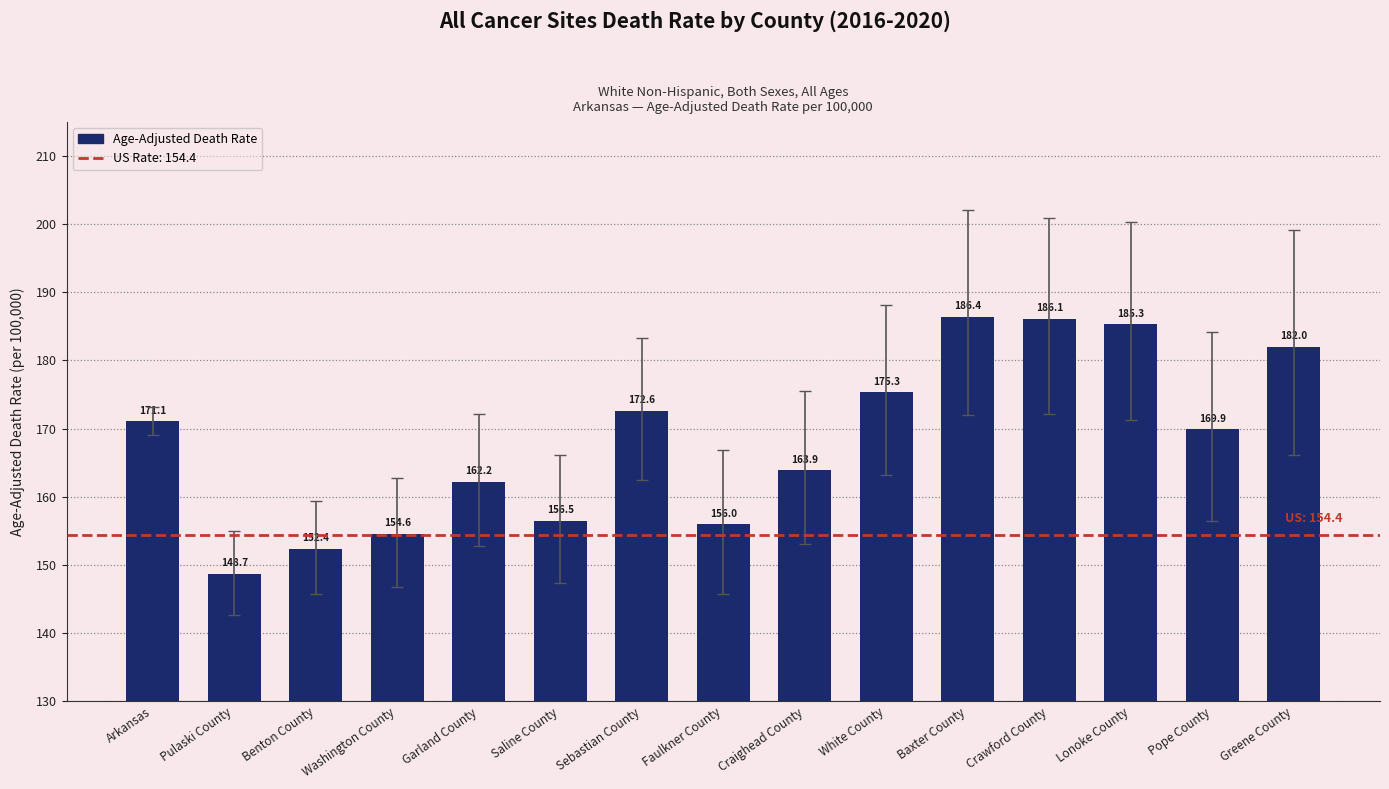

Which label corresponds to the largest value in the chart?

Baxter County